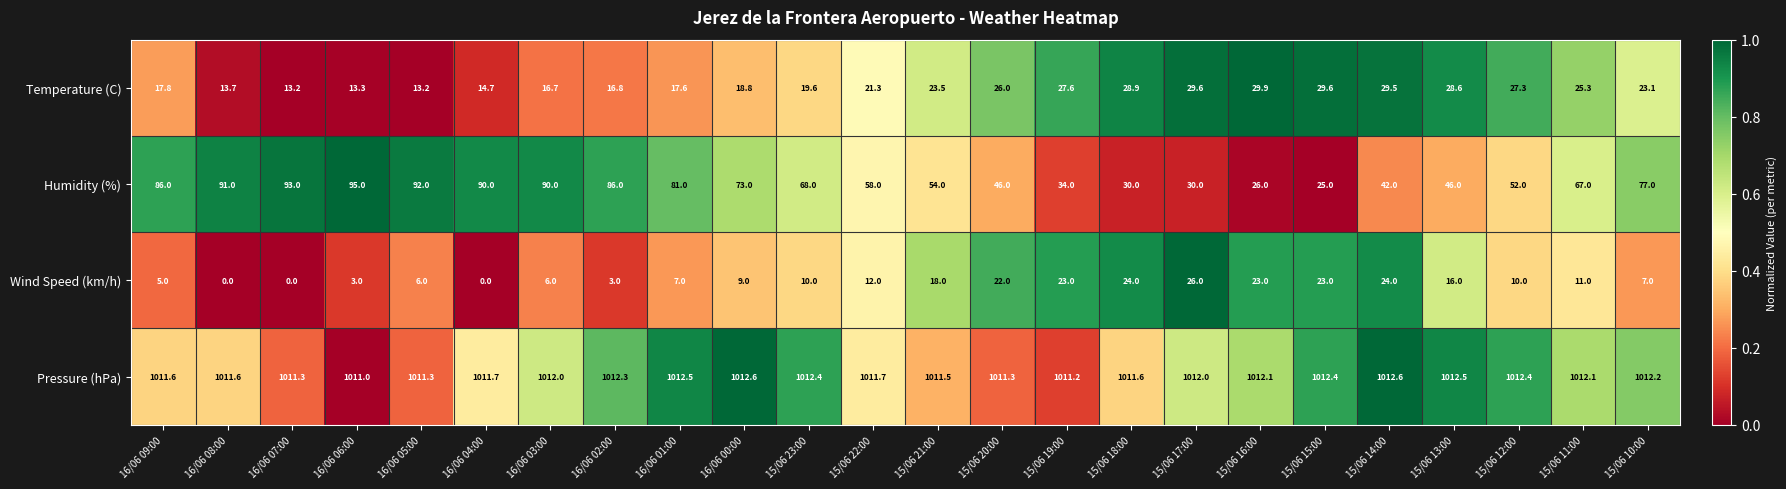

At which label does Temperature (C) reach its peak?

15/06 16:00